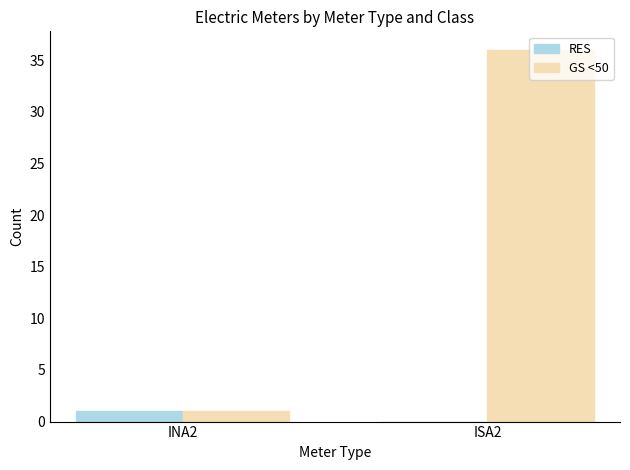

What is the sum of all GS <50 values?

37